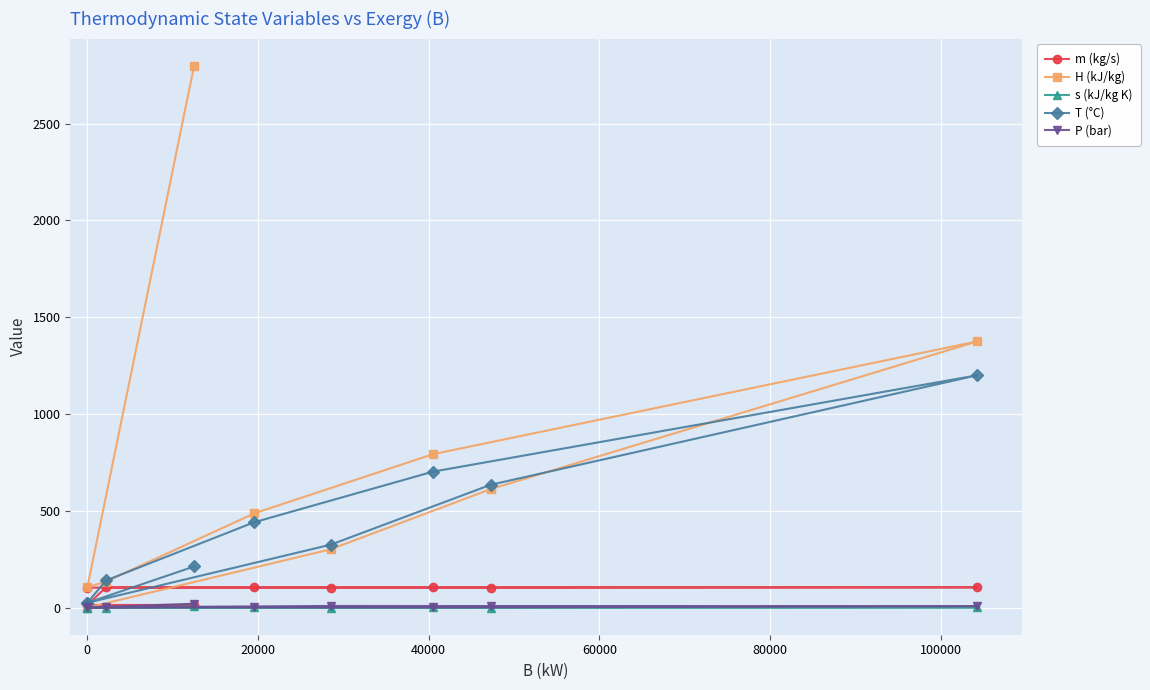

Which series has the widest spread of values?

H (kJ/kg)